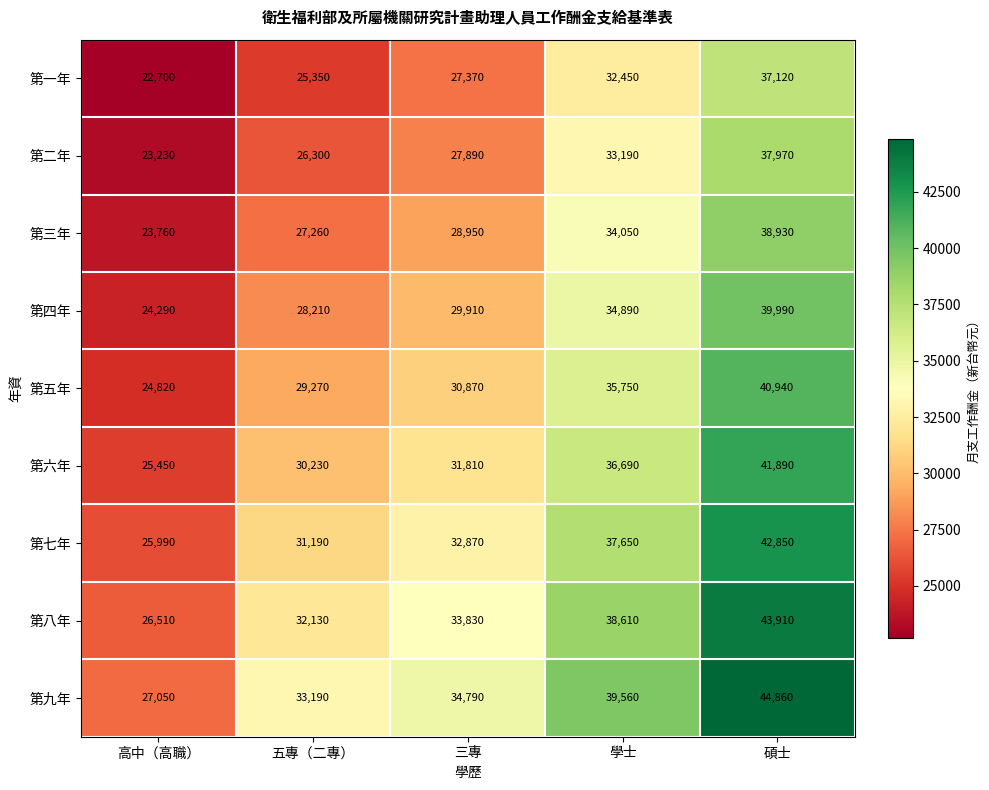

What is the difference between the maximum and minimum values in the 第二年 series?

14740